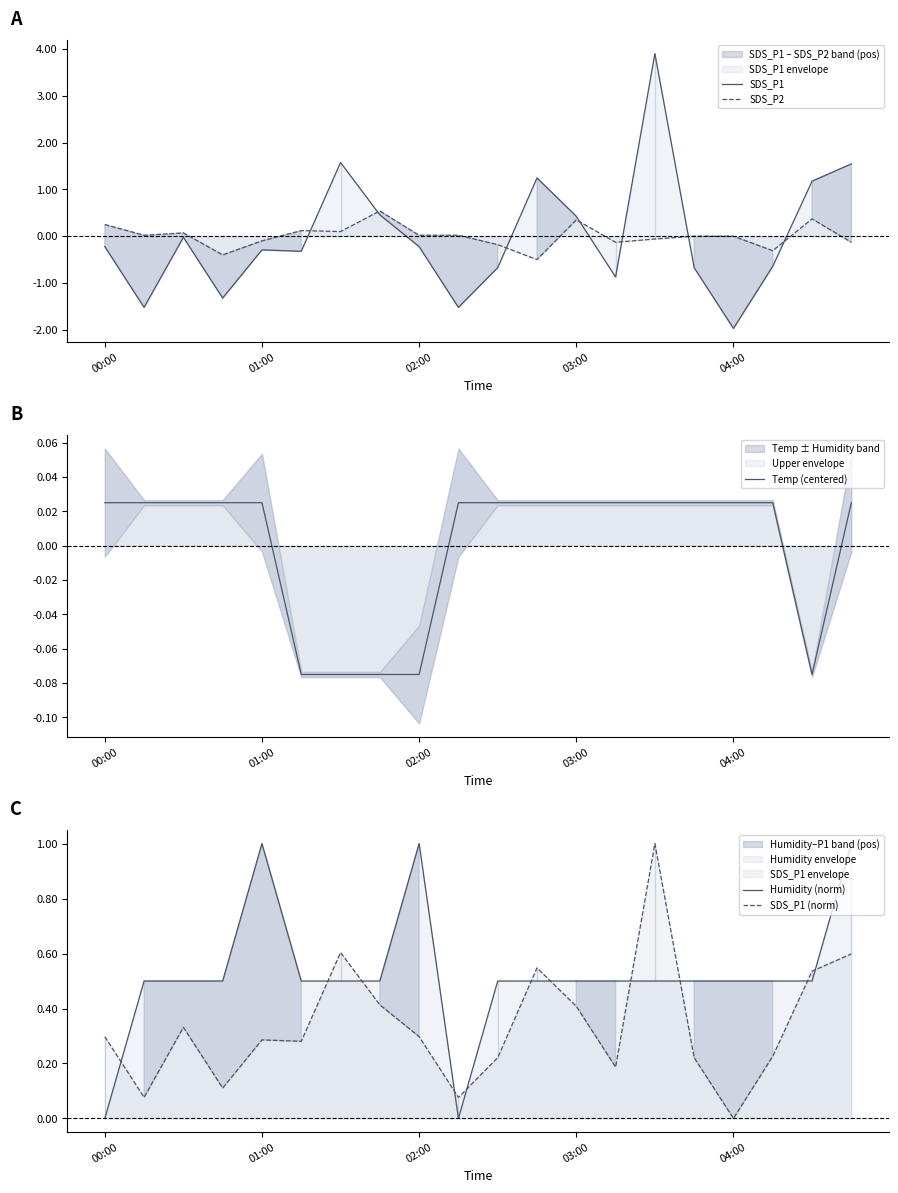

Reading left to right, list all the values displayed in this chart.

SDS_P1: -0.2	-1.5	-0.0	-1.3	-0.3	-0.3	1.6	0.5	-0.2	-1.5	-0.7	1.2	0.4	-0.9	3.9	-0.7	-2.0	-0.6	1.2	1.5
SDS_P2: 0.2	0.0	0.1	-0.4	-0.1	0.1	0.1	0.5	0.0	0.0	-0.2	-0.5	0.3	-0.1	-0.1	-0.0	-0.0	-0.3	0.4	-0.1
Temp (centered): 0.0	0.0	0.0	0.0	0.0	-0.1	-0.1	-0.1	-0.1	0.0	0.0	0.0	0.0	0.0	0.0	0.0	0.0	0.0	-0.1	0.0
Humidity (norm): 0.0	0.5	0.5	0.5	1.0	0.5	0.5	0.5	1.0	0.0	0.5	0.5	0.5	0.5	0.5	0.5	0.5	0.5	0.5	1.0
SDS_P1 (norm): 0.3	0.1	0.3	0.1	0.3	0.3	0.6	0.4	0.3	0.1	0.2	0.5	0.4	0.2	1.0	0.2	0.0	0.2	0.5	0.6